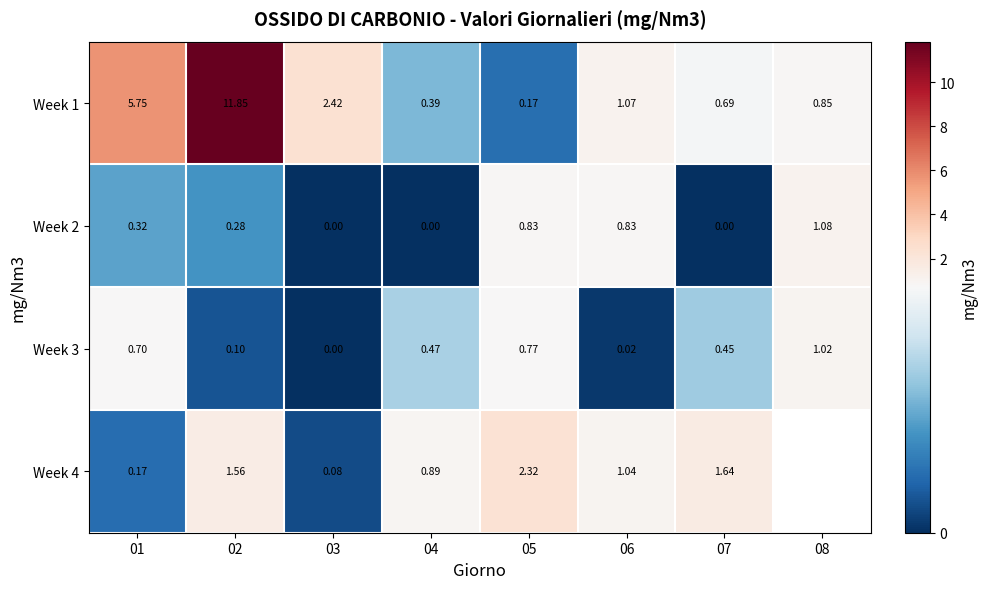

What is the spread (max minus min) of values at 02?

11.8